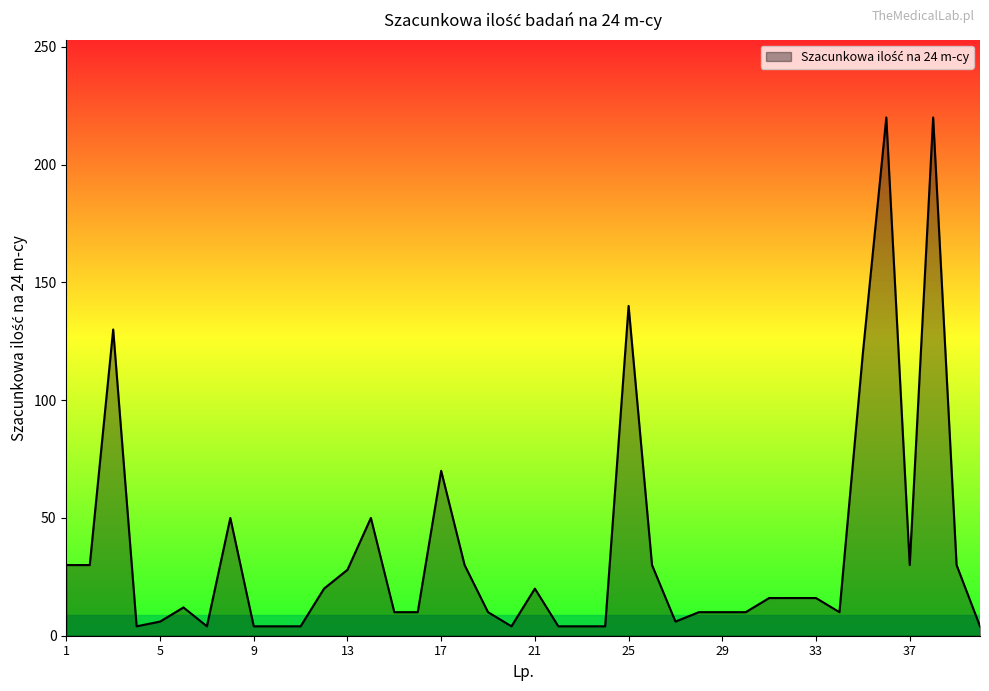

What is the difference between the maximum and minimum values?

216